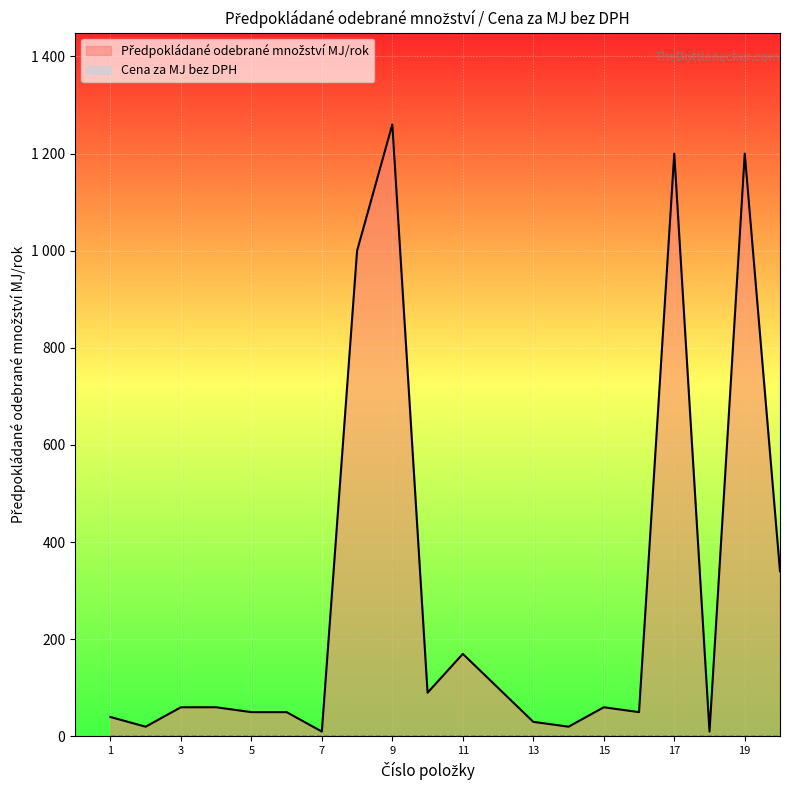

What is the minimum value shown in the chart?

10